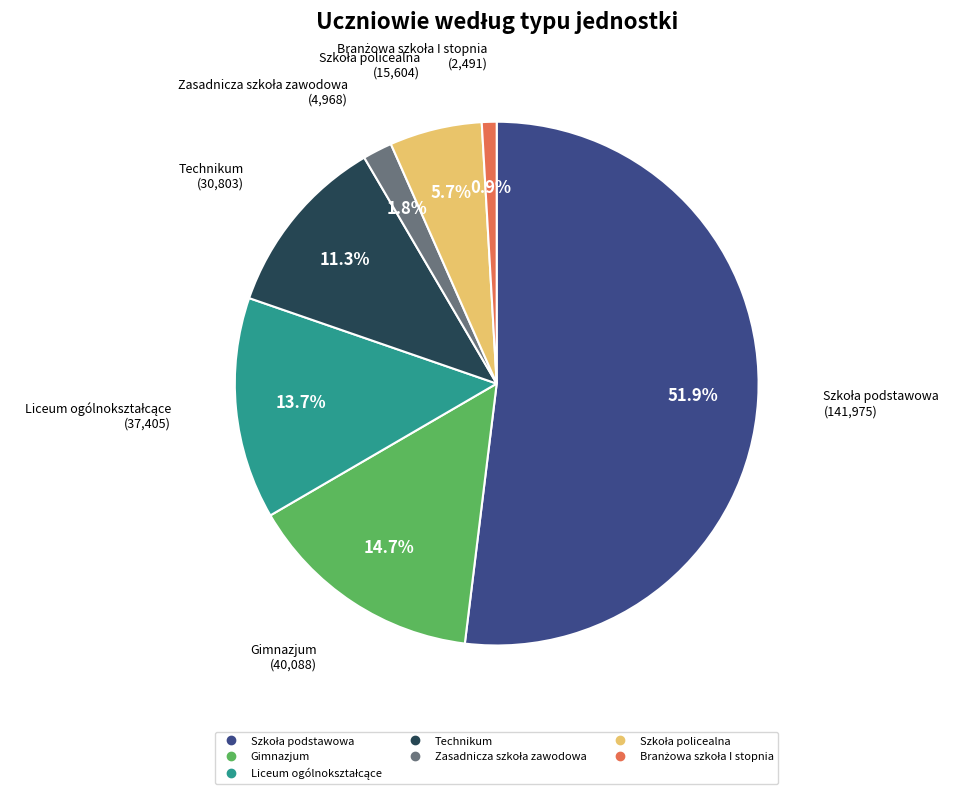

To the nearest percent, what percentage of the pie is Gimnazjum?

15%